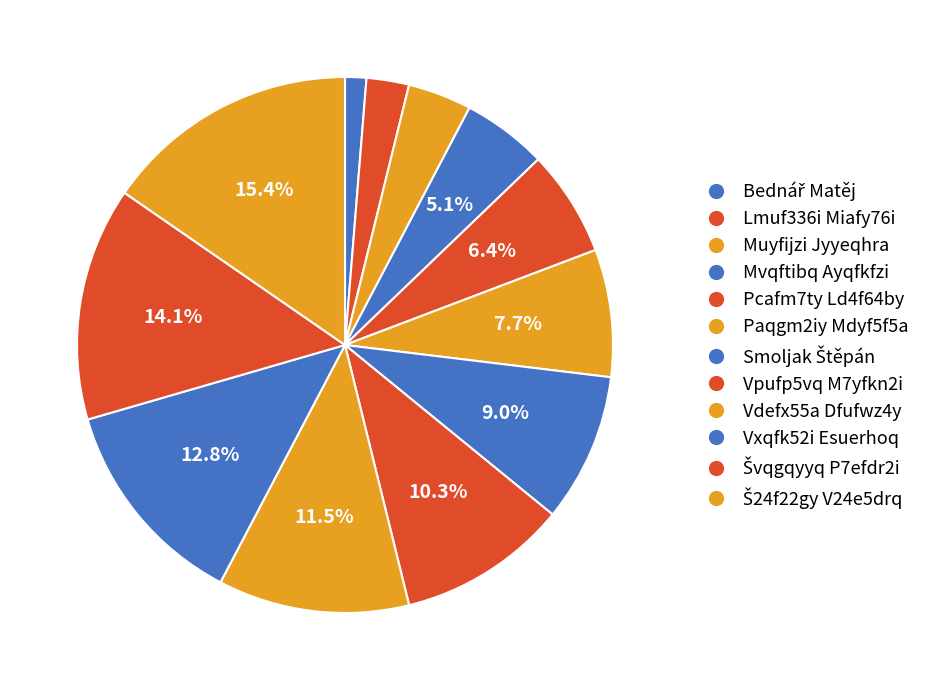

To the nearest percent, what percentage of the pie is Vdefx55a Dfufwz4y?

12%